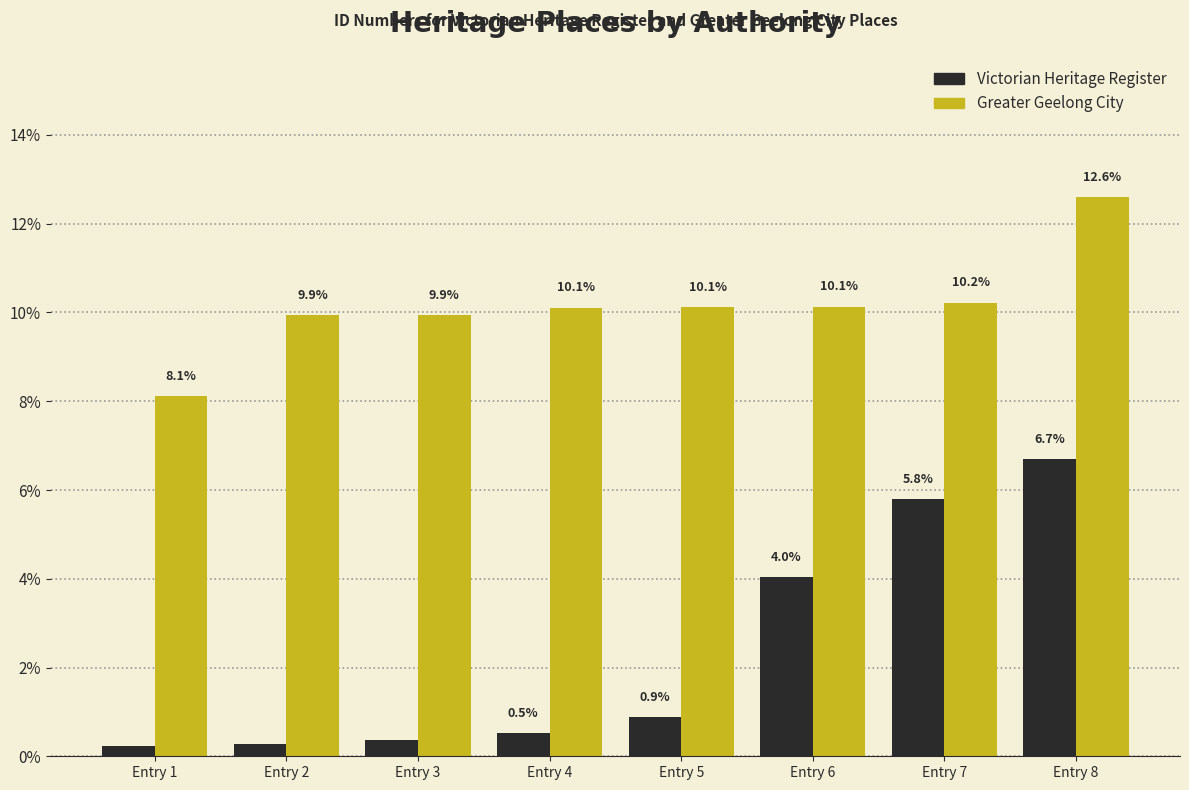

Rank the series by their average value, from lowest to highest.

Victorian Heritage Register, Greater Geelong City